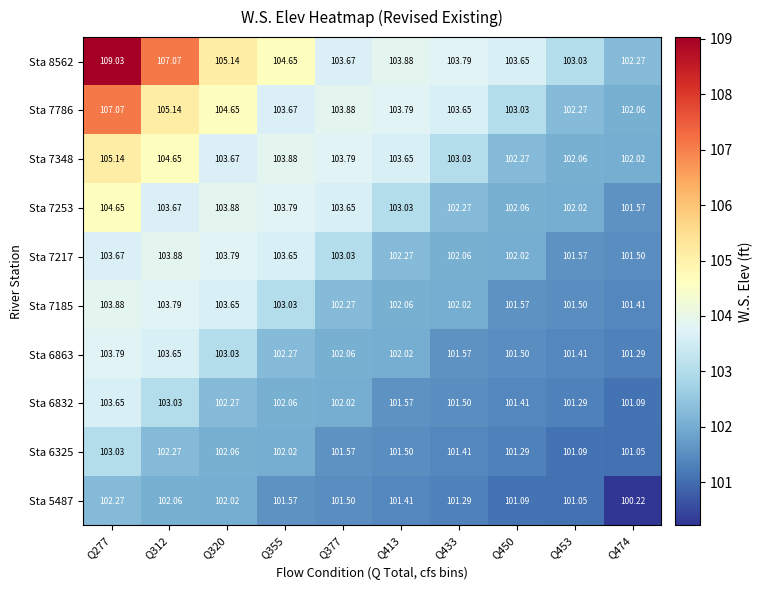

Is the value of Sta 5487 at Q433 greater than the value of Sta 7253 at Q450?

No